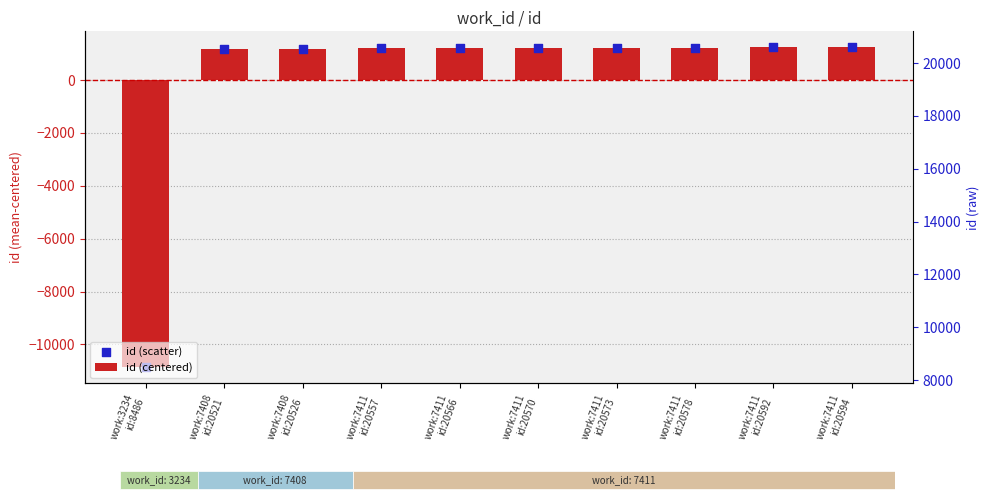

Which series reaches the maximum Y coordinate?

id (centered)